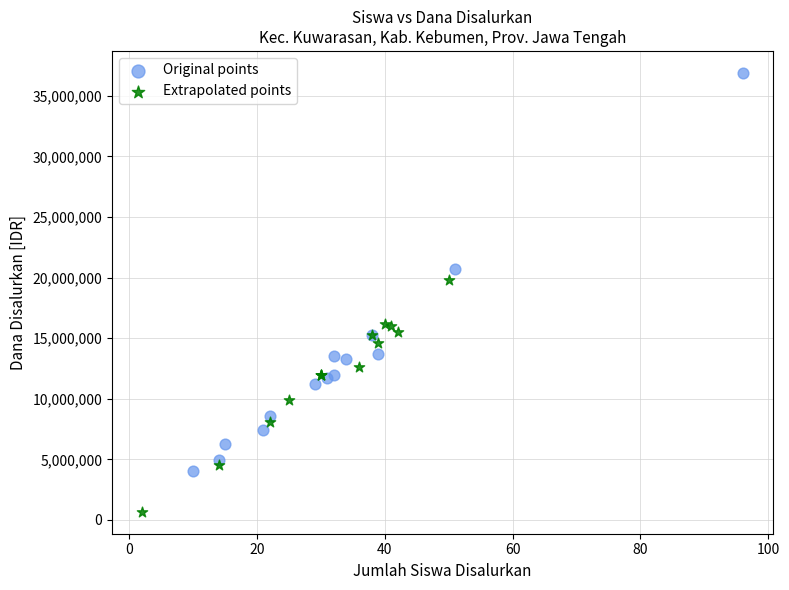

Which series reaches the maximum Y coordinate?

Original points